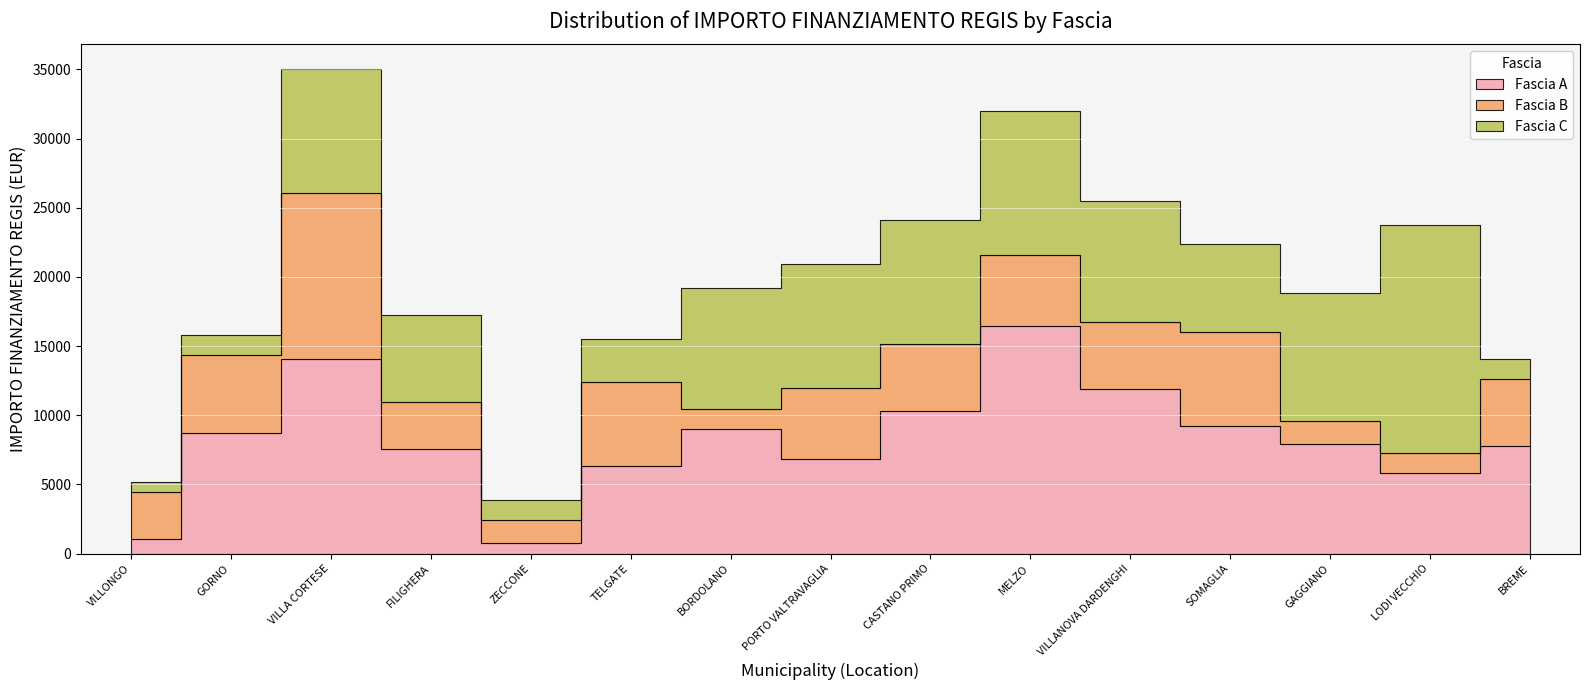

How many data points in Fascia B are less than 4860?

6